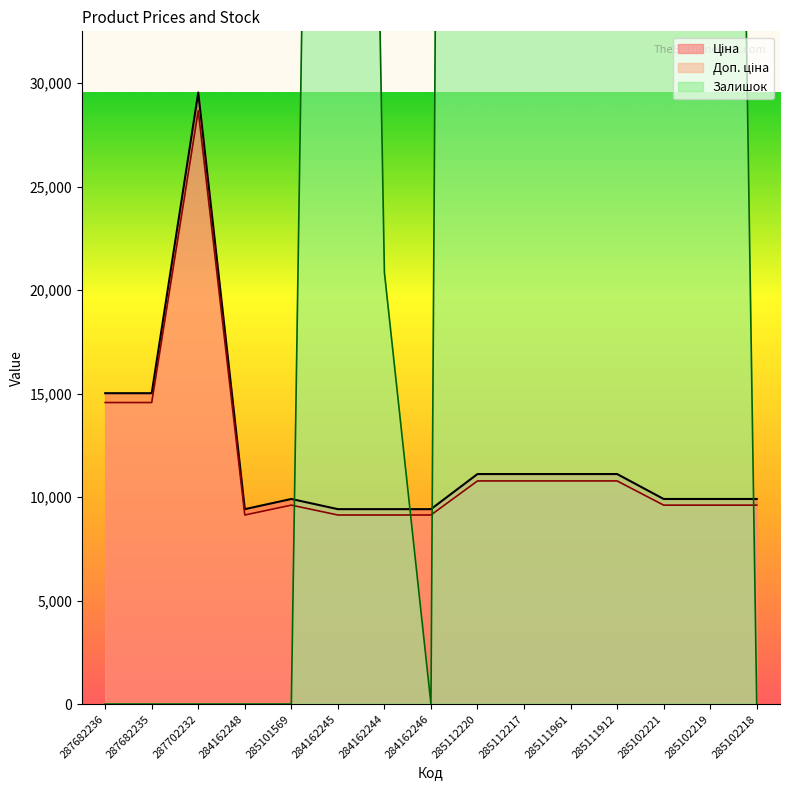

What are all the series names shown in the legend?

Ціна, Доп. ціна, Залишок